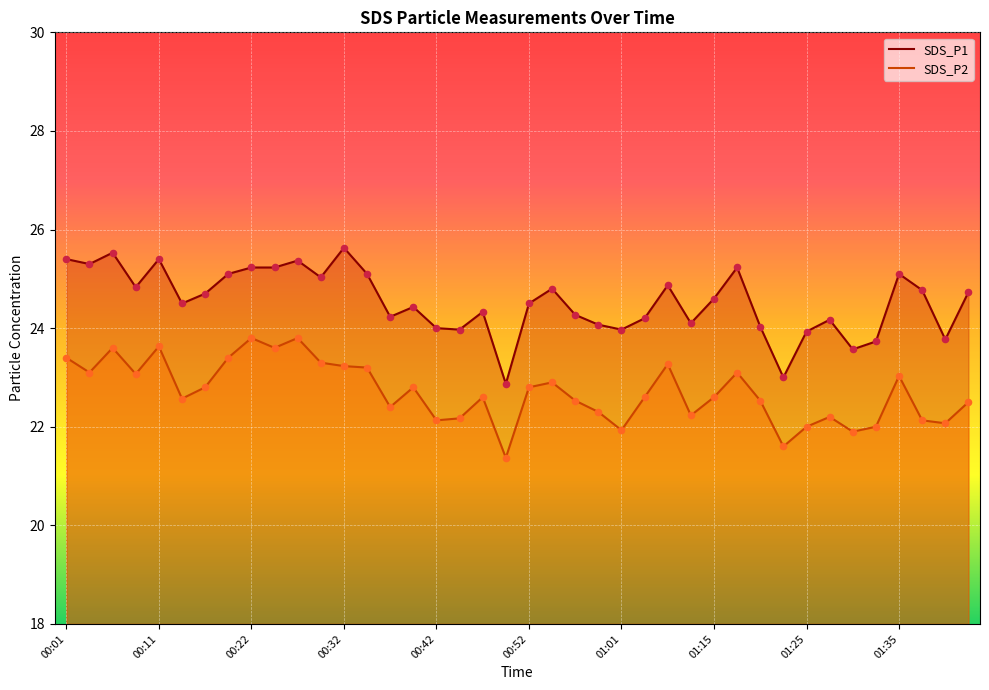

Which series contains the lowest Y value?

SDS_P2